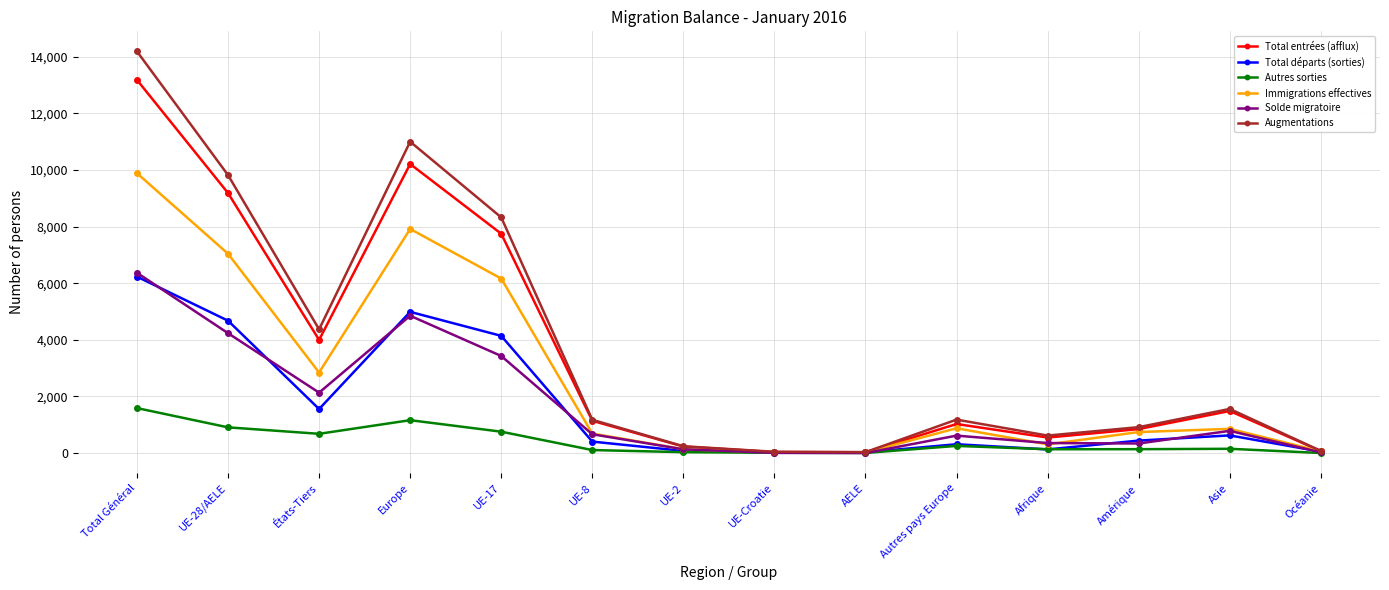

Does the chart have visible grid lines?

Yes